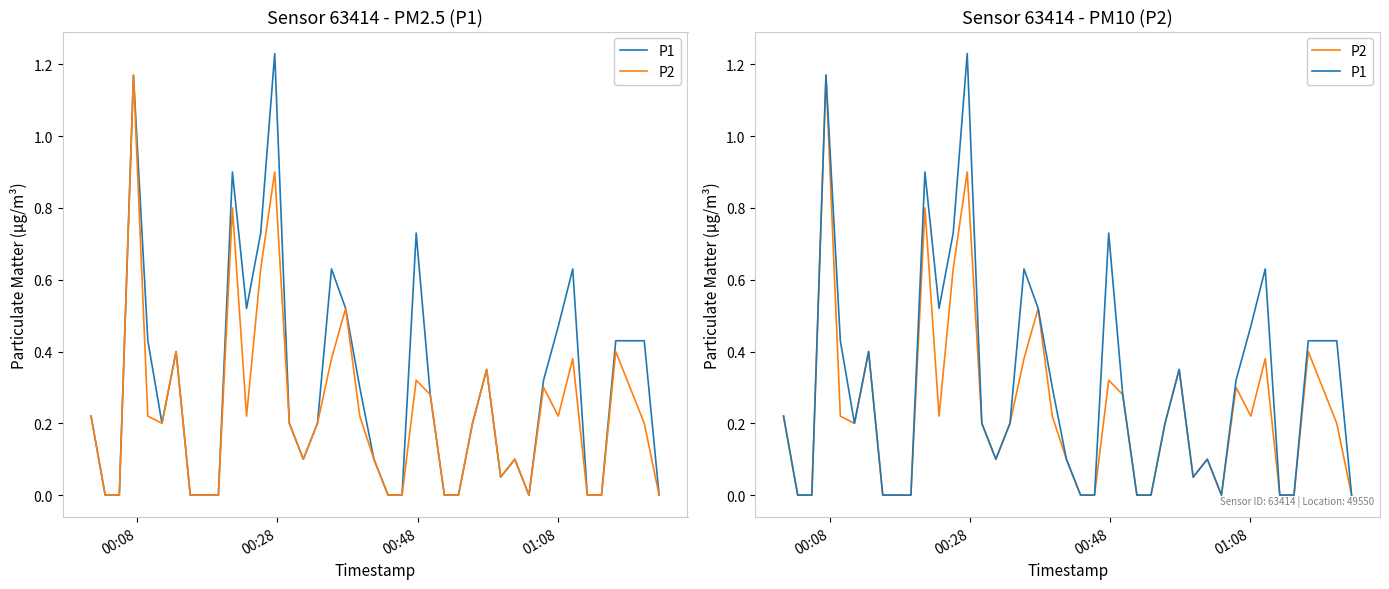

True or false: P1 and P2 cross at least once.

False